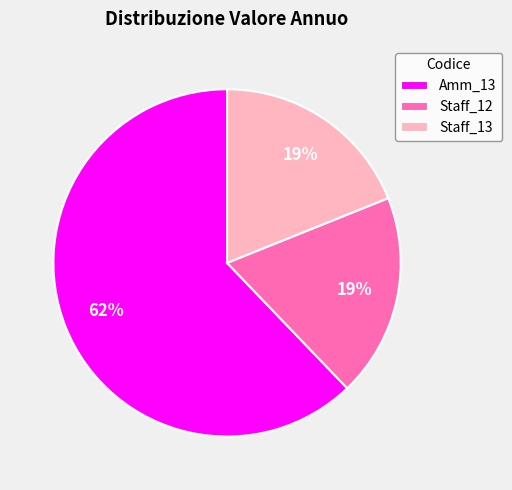

True or false: Amm_13 accounts for 69% of the total.

False